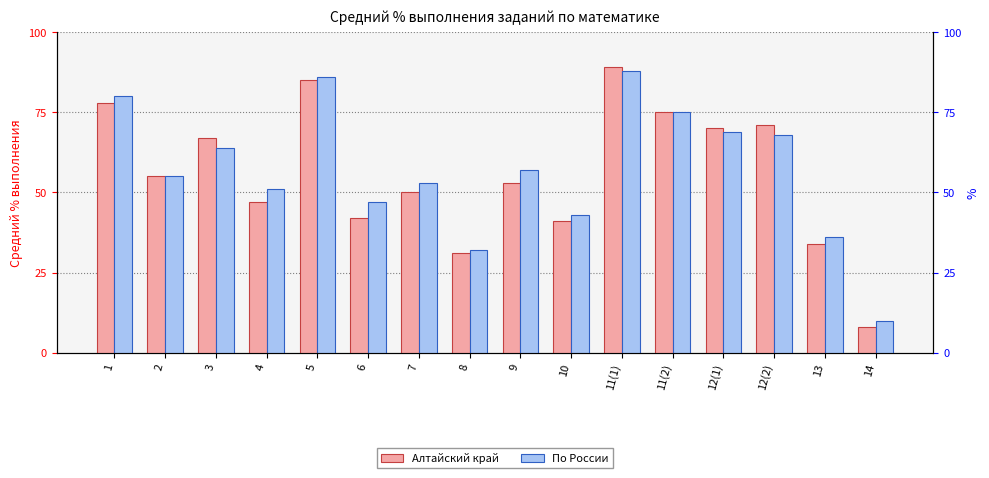

What is the difference between the maximum and minimum values in the По России series?

78